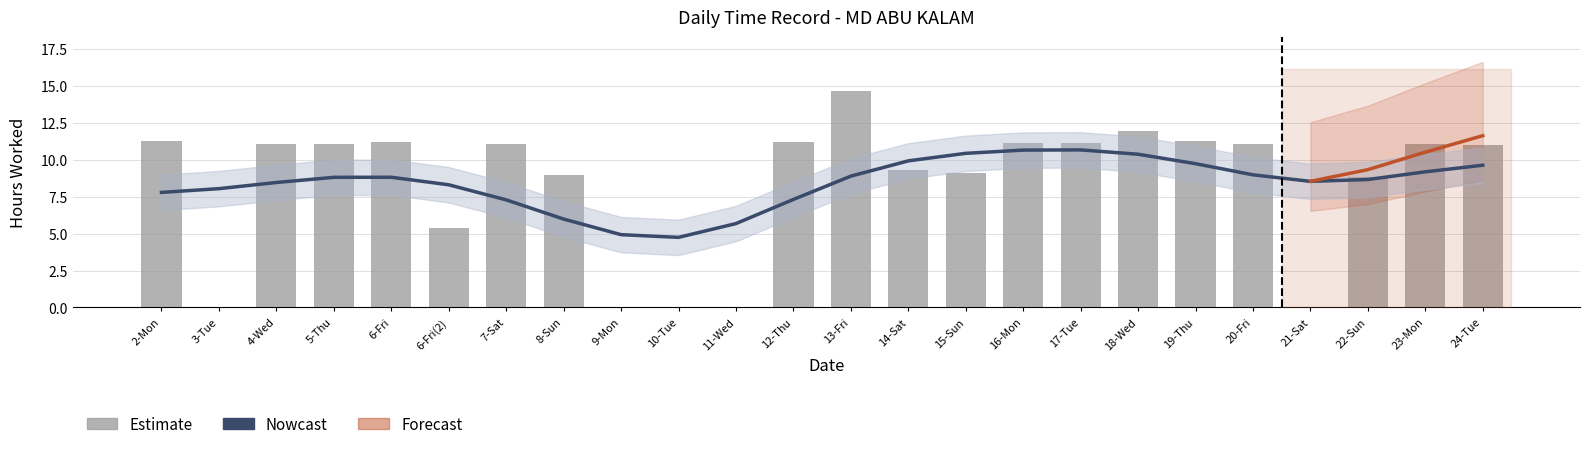

What is the change in value from 3-Tue to 12-Thu?

+11.2